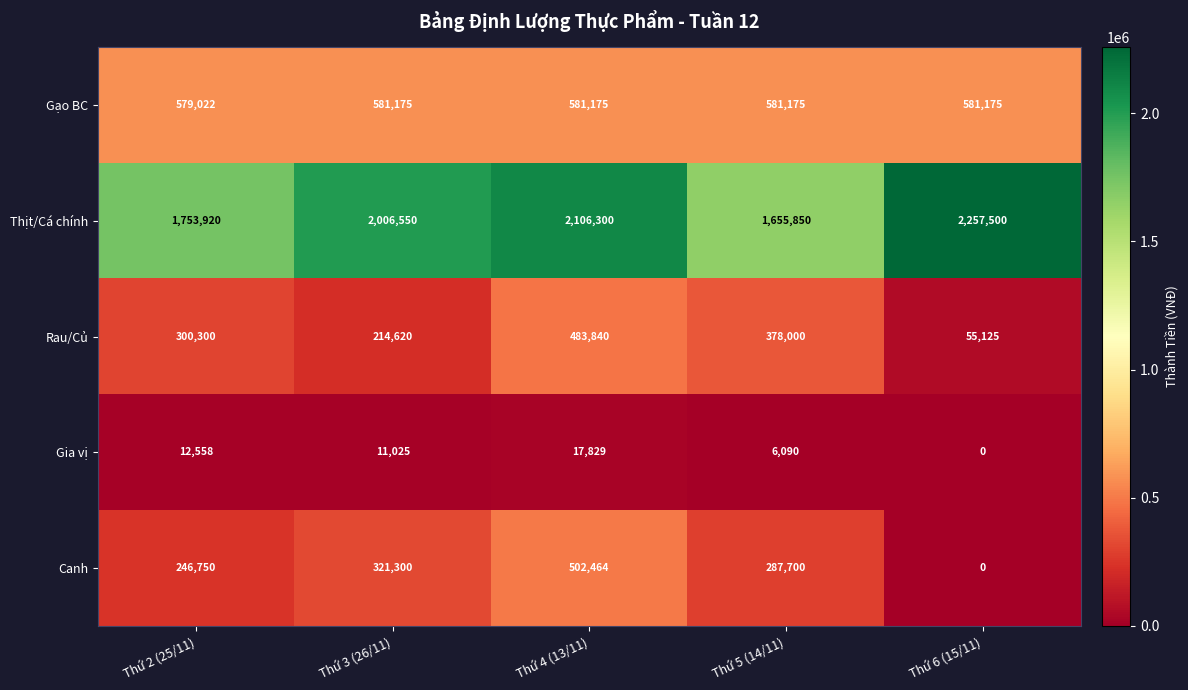

Is it true that Gia vị equals 17166 at Thứ 2 (25/11)?

False